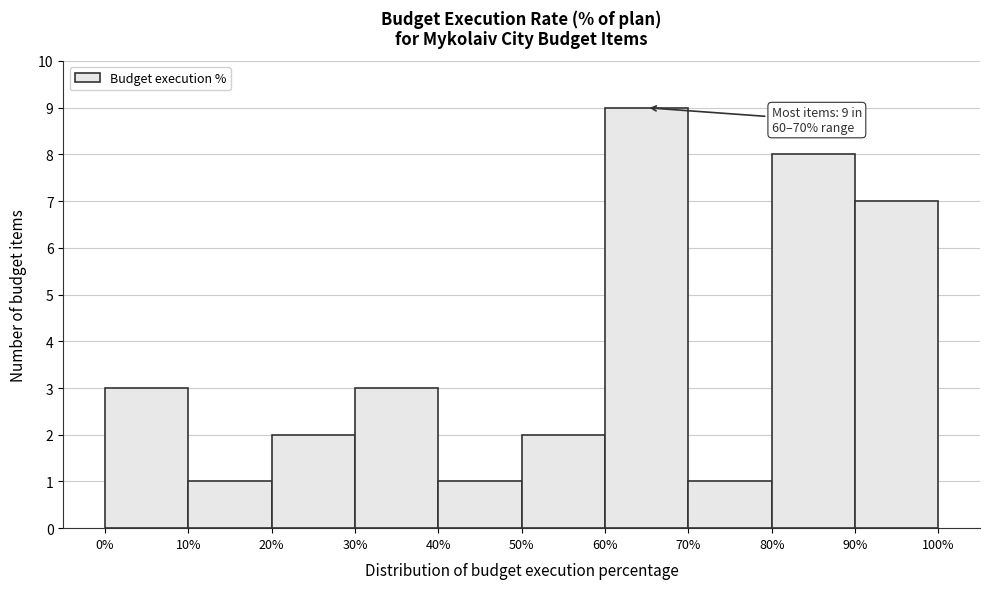

Which range on the x-axis has the tallest bar?

60% to 70%